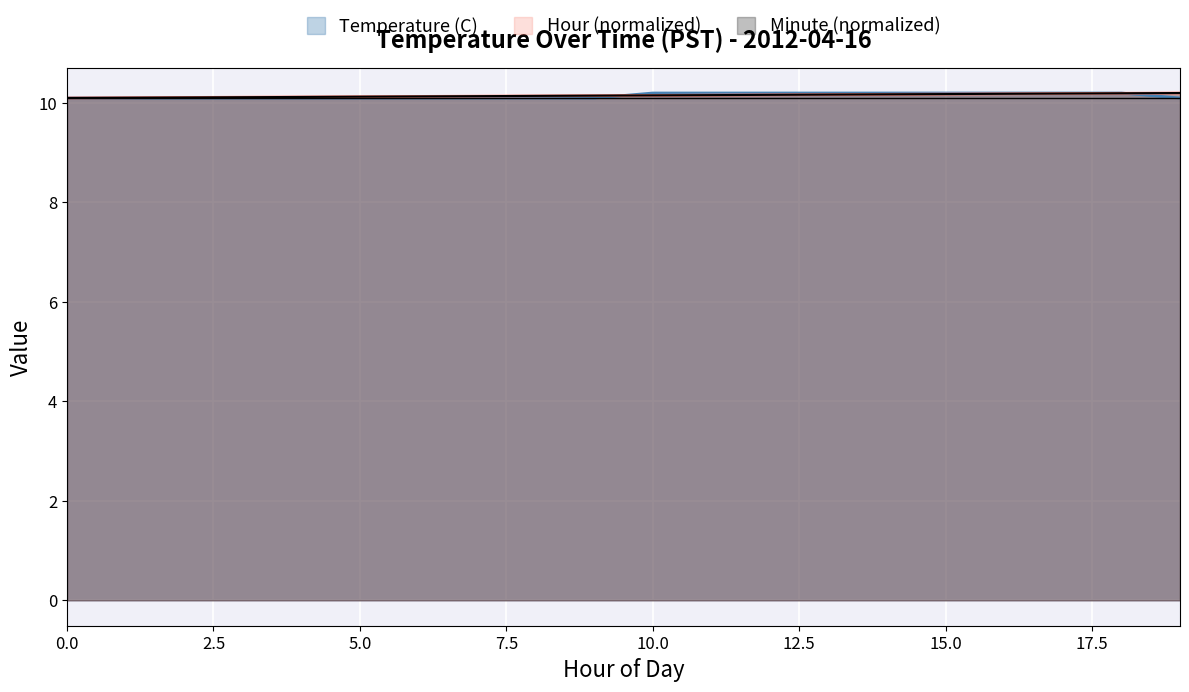

True or false: Hour (normalized) has more than 1 points higher than both neighbors.

False